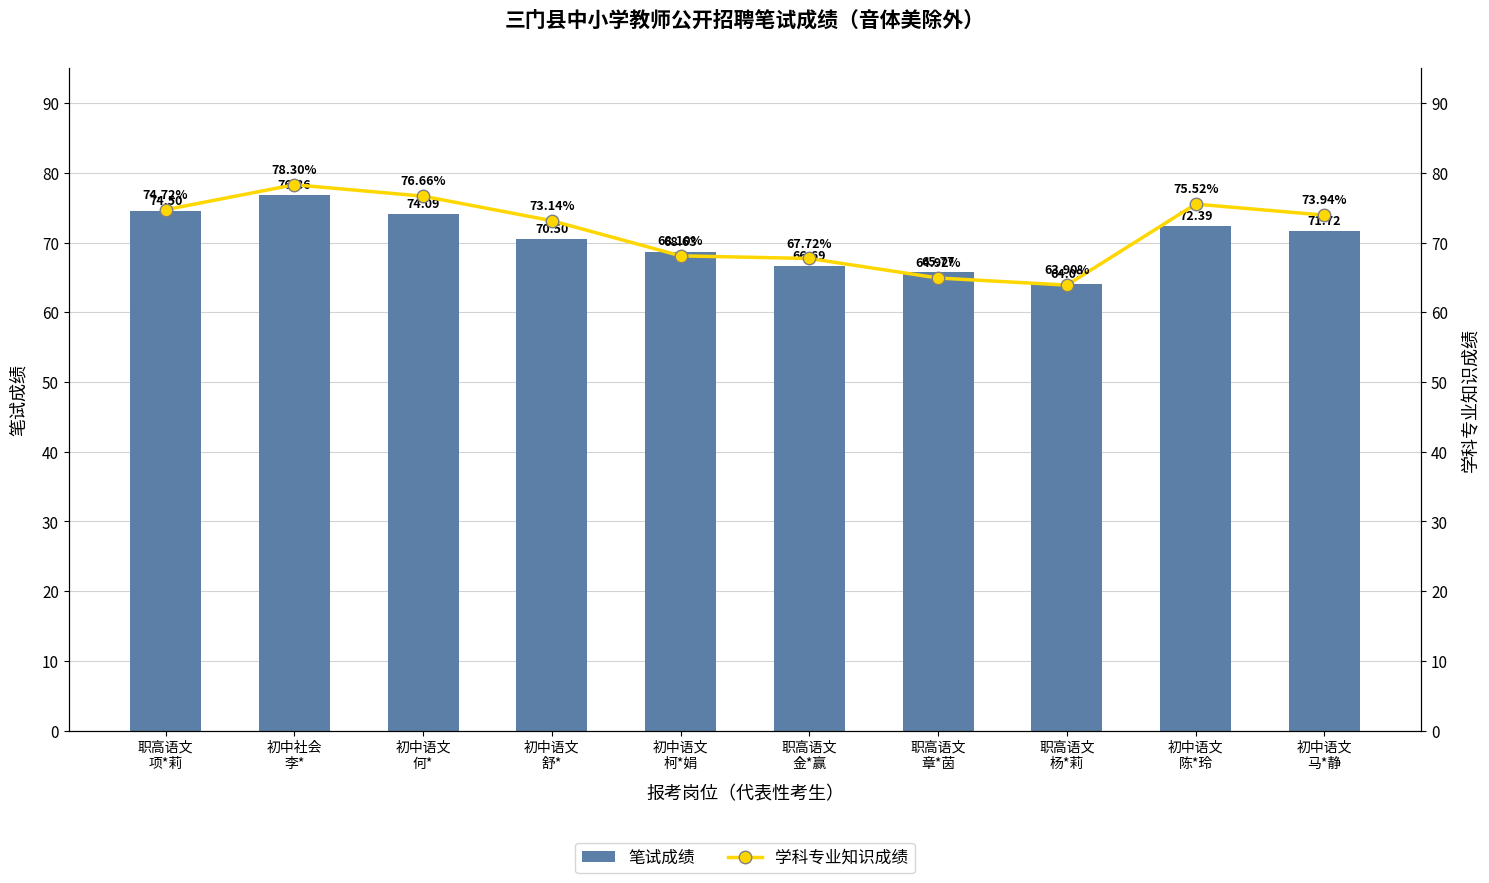

What is the lowest value of the 学科专业知识成绩 series?

63.9